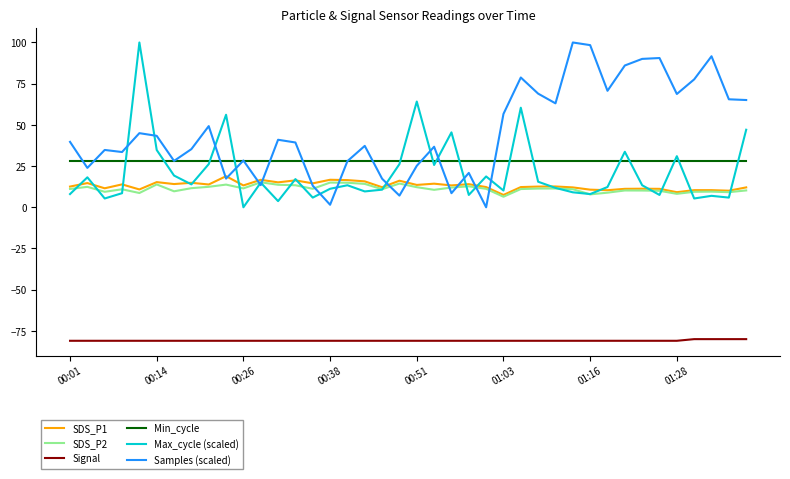

True or false: SDS_P1 and Min_cycle cross at least once.

False